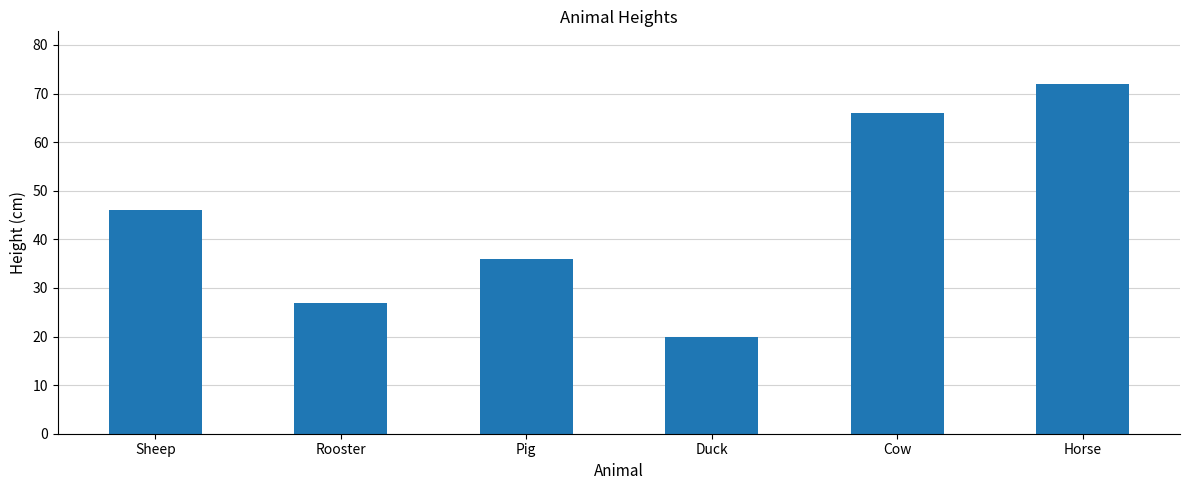

Approximately how many times larger is the value at Sheep compared to Rooster?

1.7